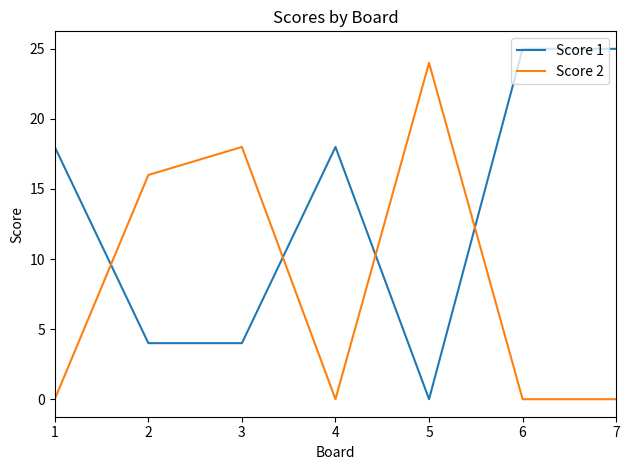

Does the chart have visible grid lines?

No